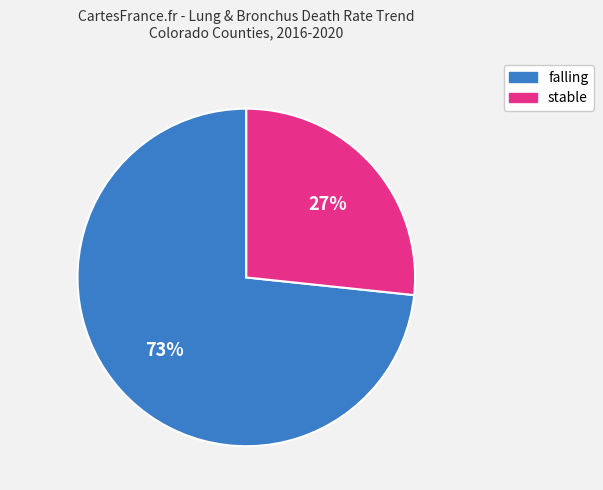

Approximately how many times larger is the value at stable compared to falling?

0.4